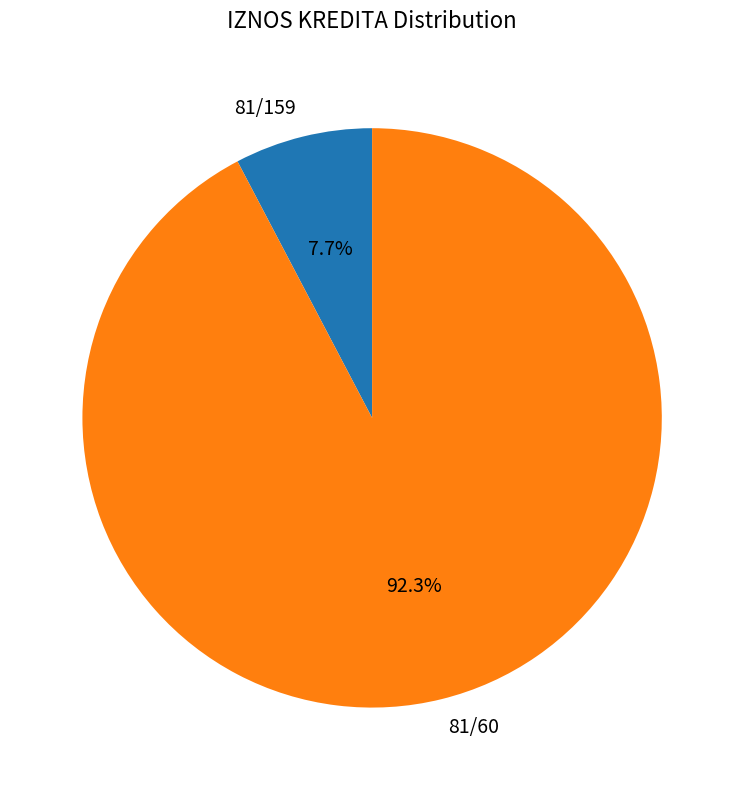

To the nearest percent, what percentage of the pie is 81/60?

92%